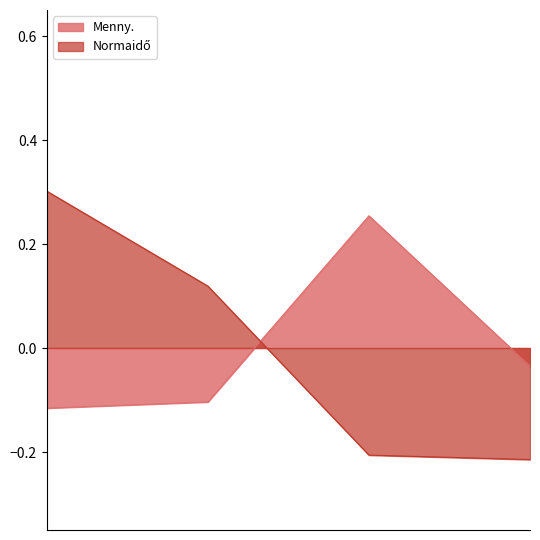

Where is the first local maximum for Menny.?

3